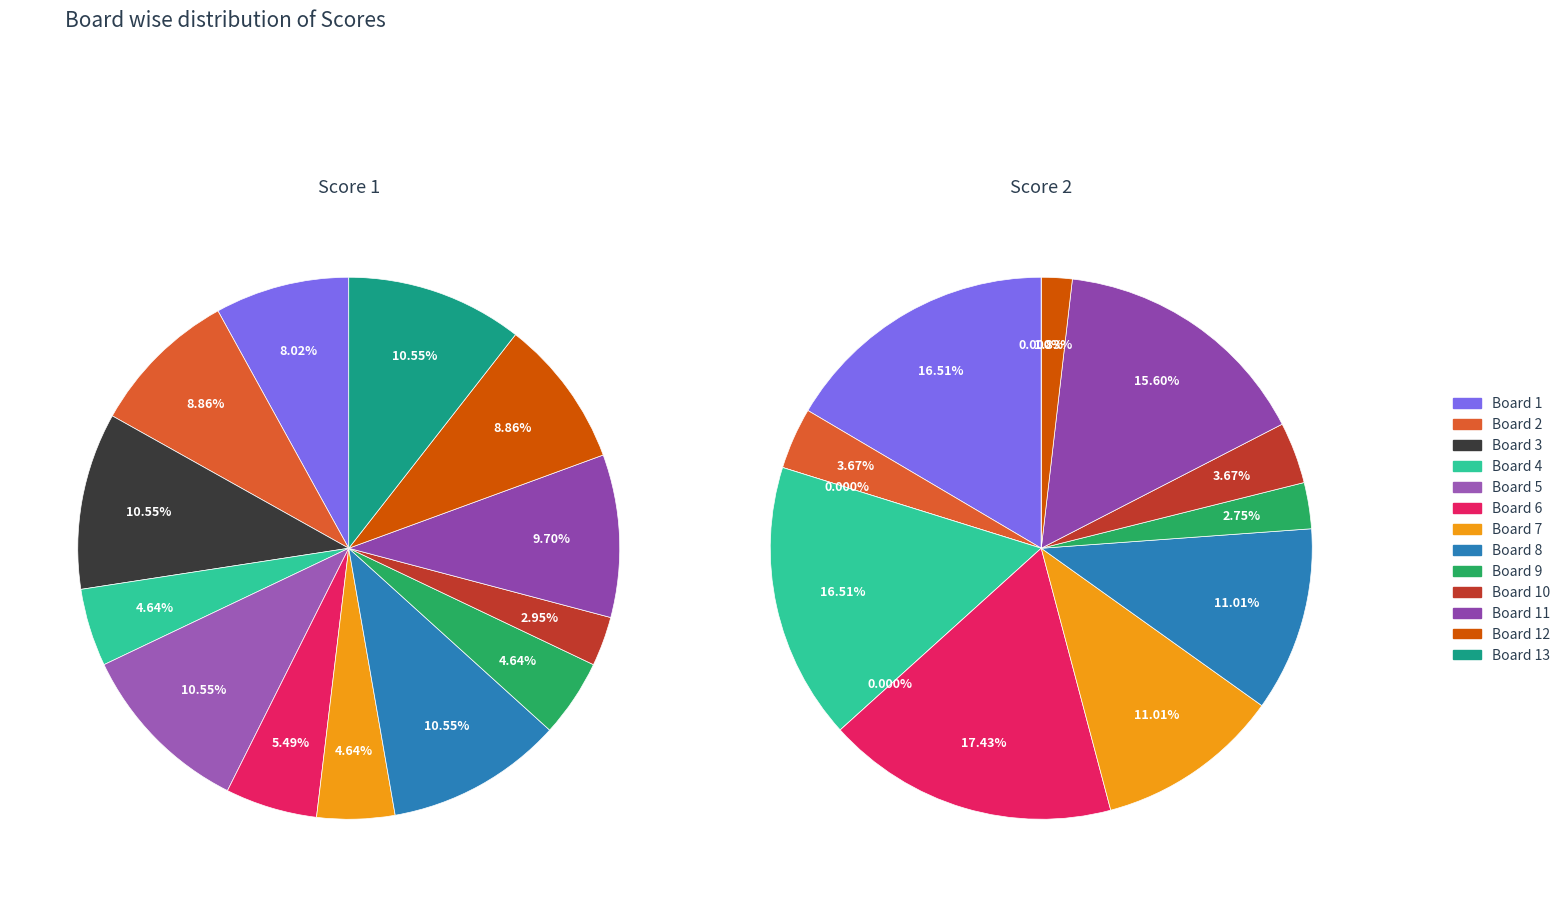

What is the largest slice in the pie chart?

Board 3